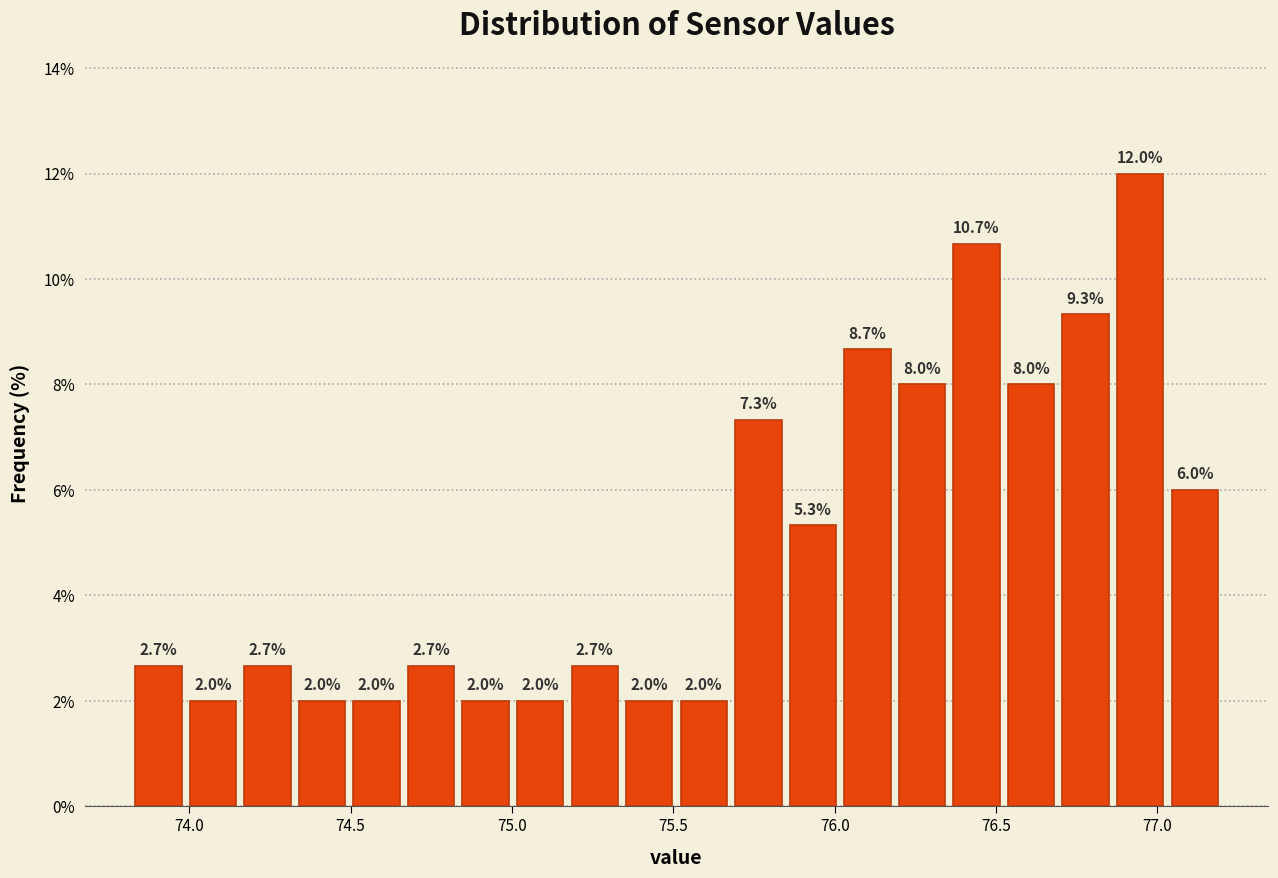

Read against the x-axis, roughly where is the centre of the tallest bar?

76.95